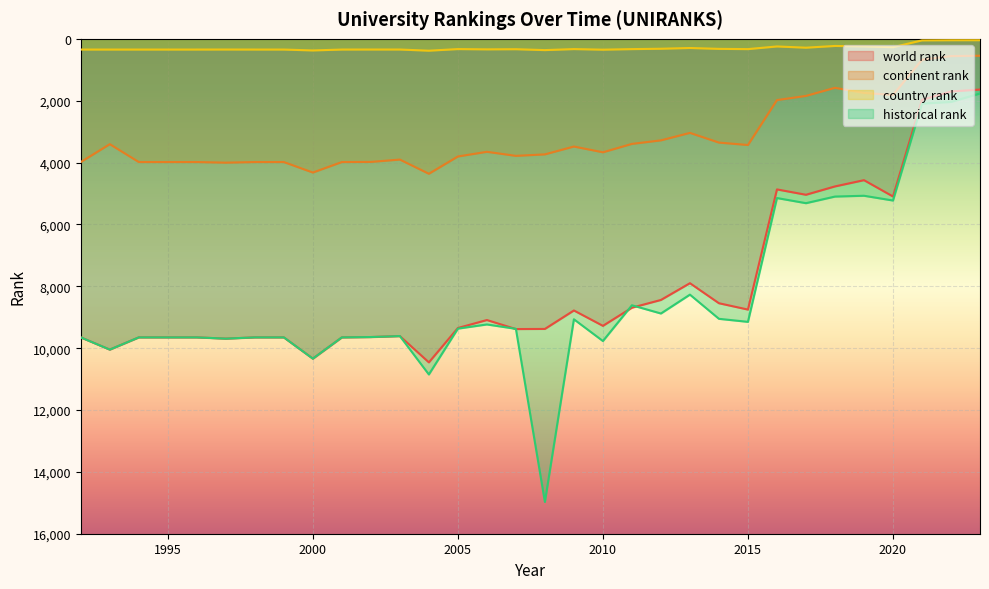

At 1993, list the series in order from largest to smallest.

world rank, historical rank, continent rank, country rank